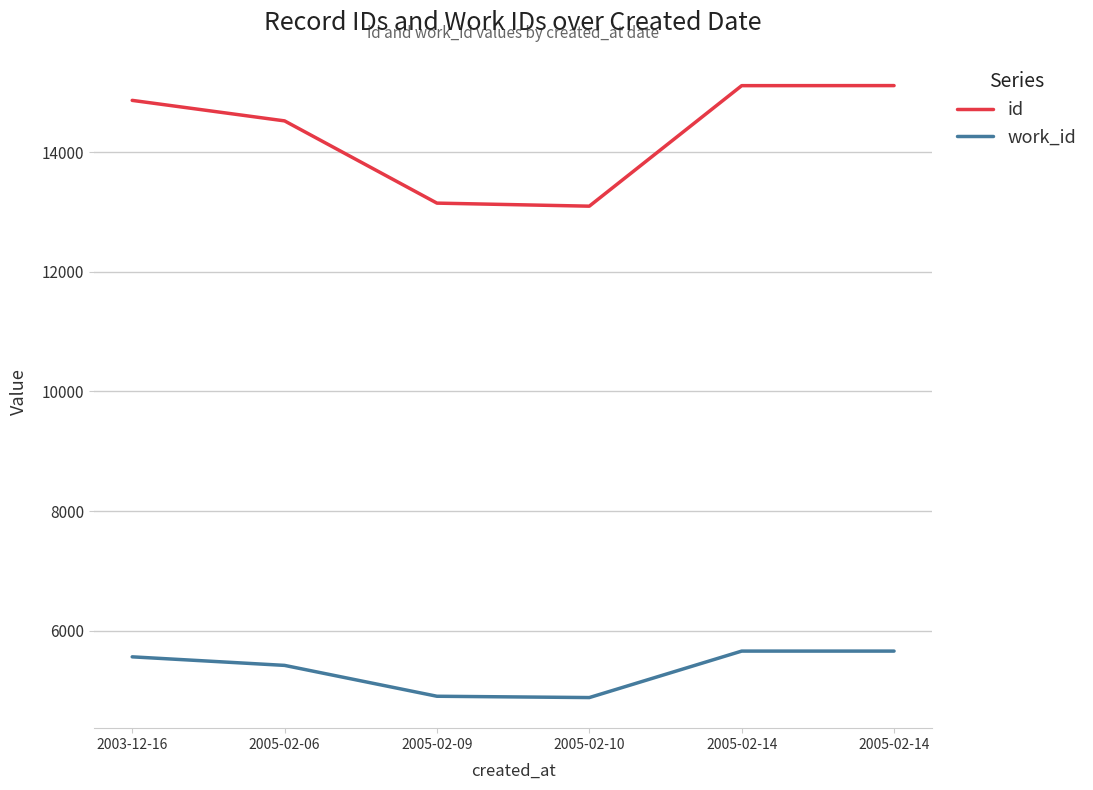

Does the chart display data point markers on the line(s)?

No